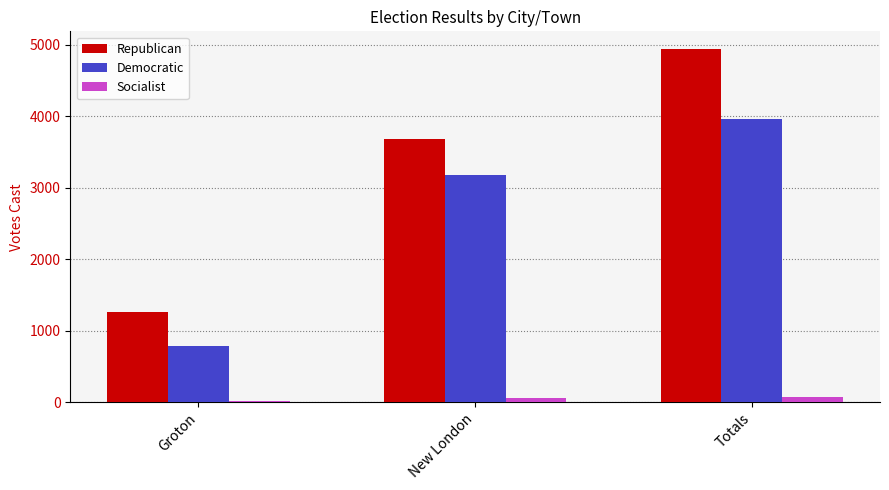

At which category is the sum across all series the highest?

Totals